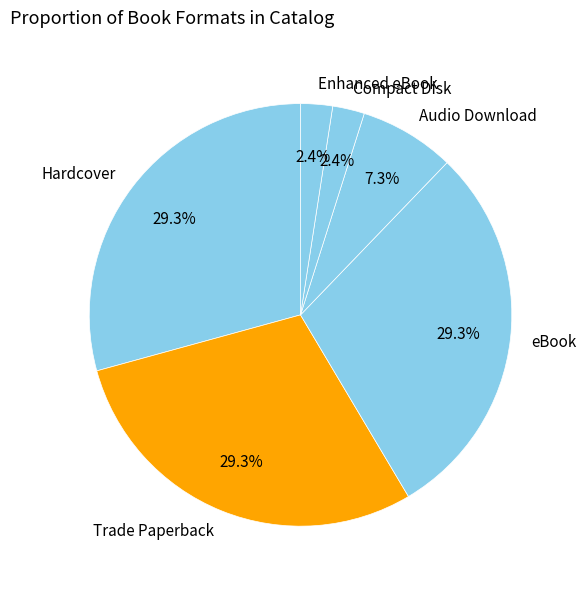

What is the ratio of the value at Enhanced eBook to the value at Audio Download?

0.3